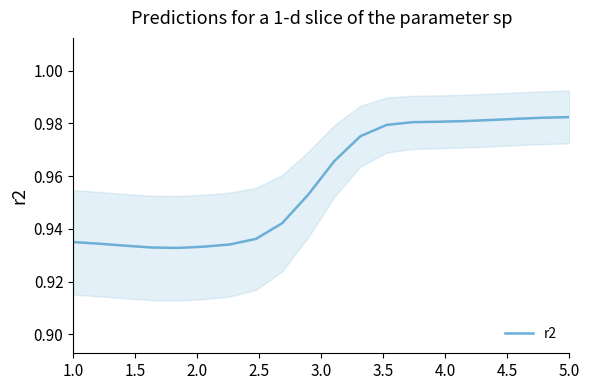

Is this an area chart (filled region under the line)?

No